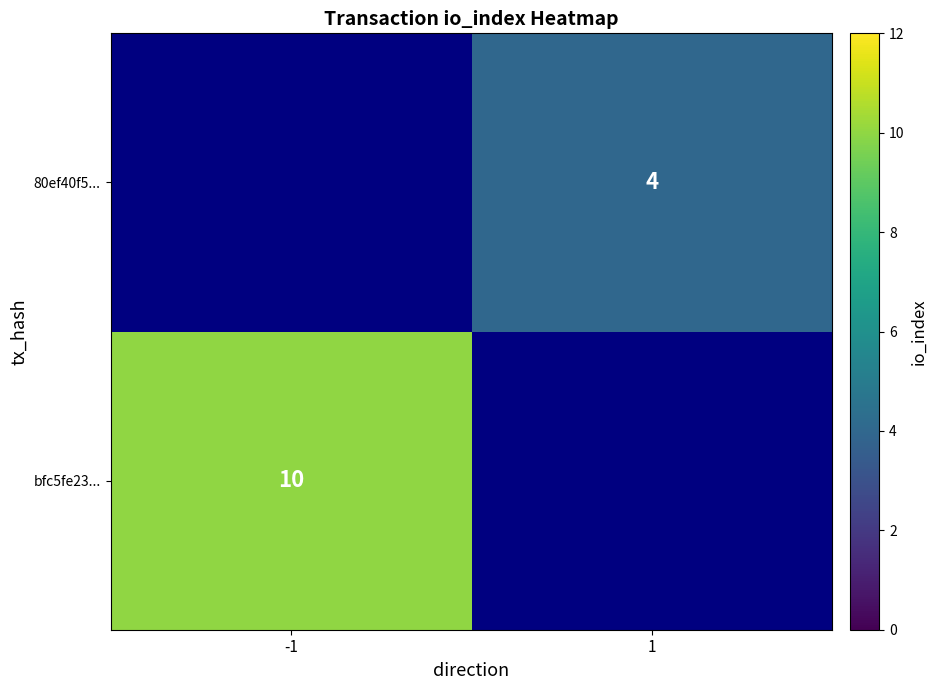

Is it true that bfc5fe23... equals 6 at -1?

False